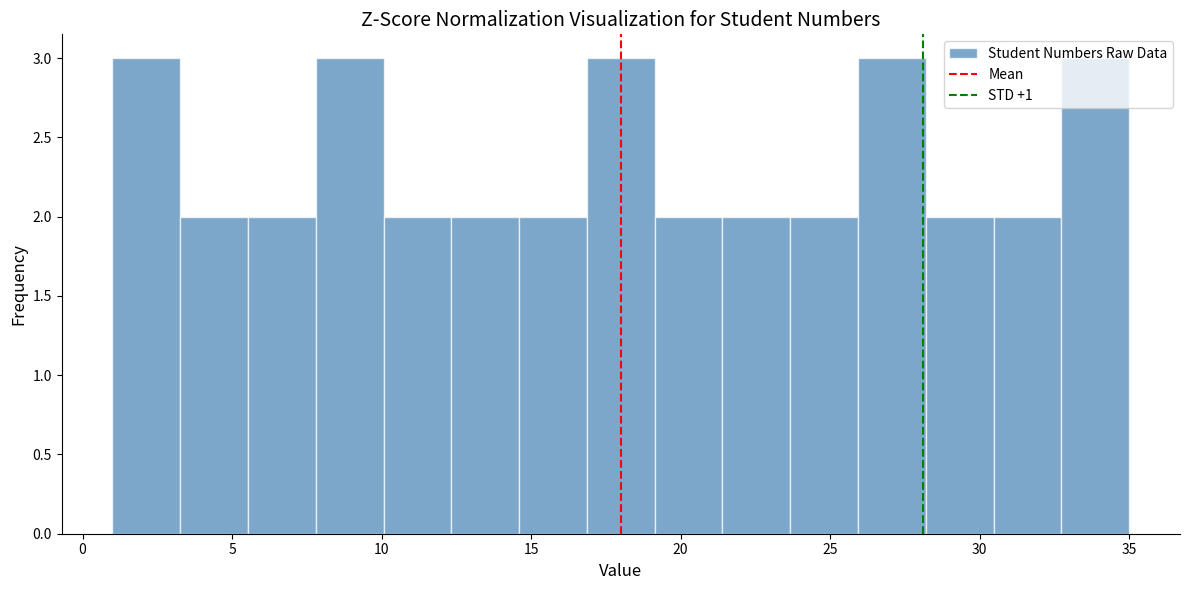

How tall is the bar that spans 17.0 to 19.0 on the x-axis? Neither the bar edges nor the heights are printed on the chart, so give them approximately, as read against the axes.

3